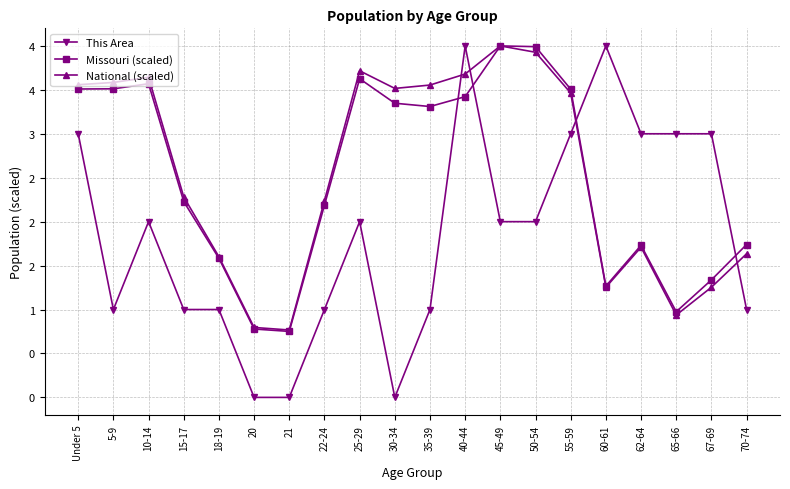

What is the total value across all series at 60-61?

6.5